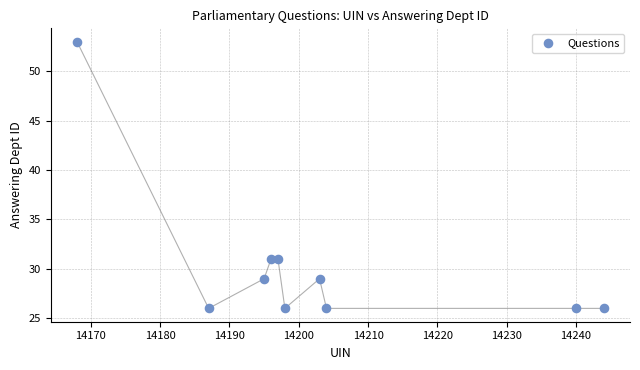

What is the range of Y values (max minus min)?

27